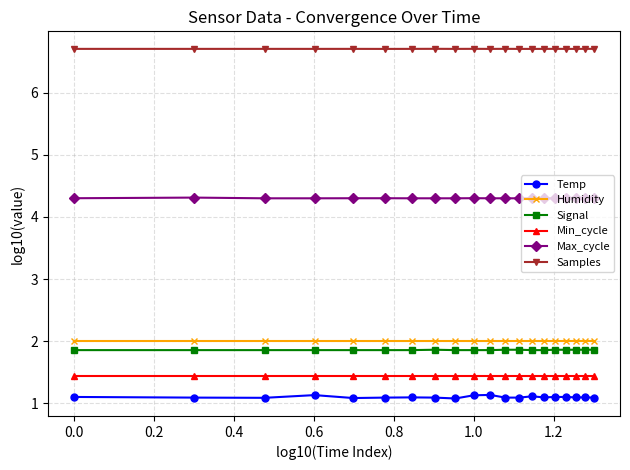

At how many categories does at least one series exceed 2?

20